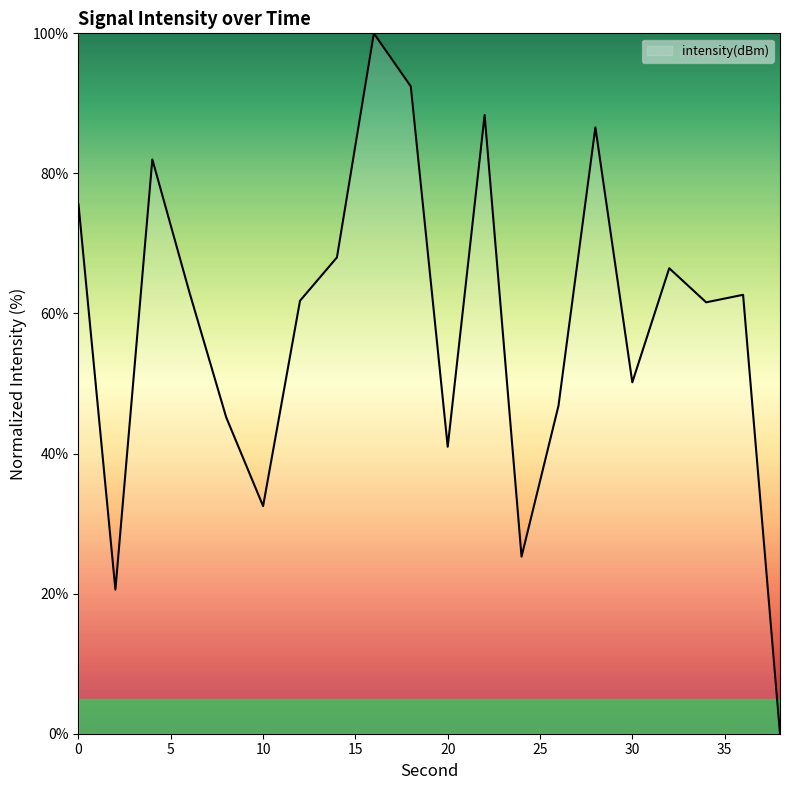

What is the greatest value displayed?

100.0